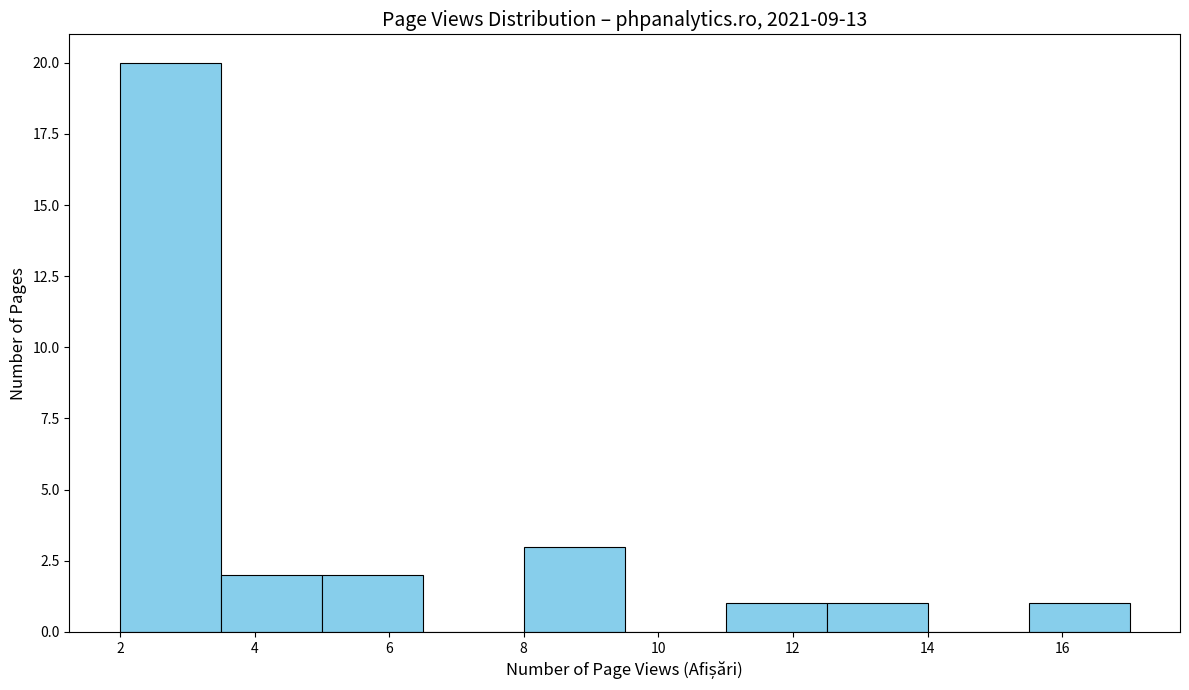

How tall is the bar that spans 11.0 to 12.5 on the x-axis? Neither the bar edges nor the heights are printed on the chart, so give them approximately, as read against the axes.

1